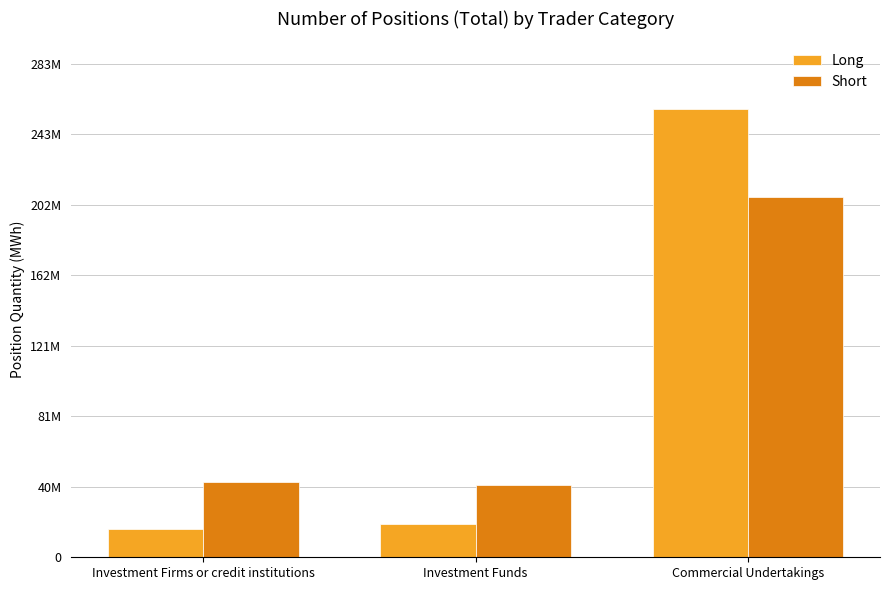

What are all the series names shown in the legend?

Long, Short